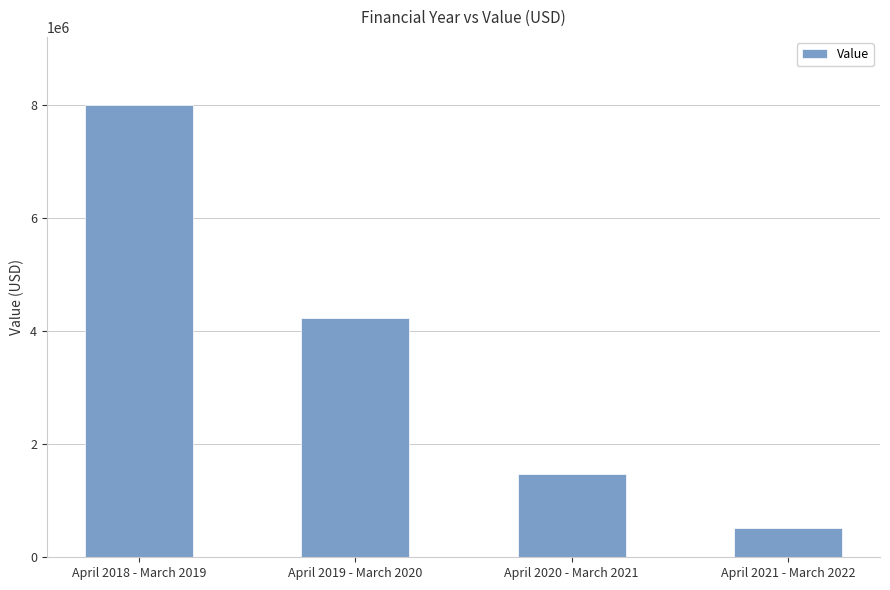

What is the minimum value shown in the chart?

513120